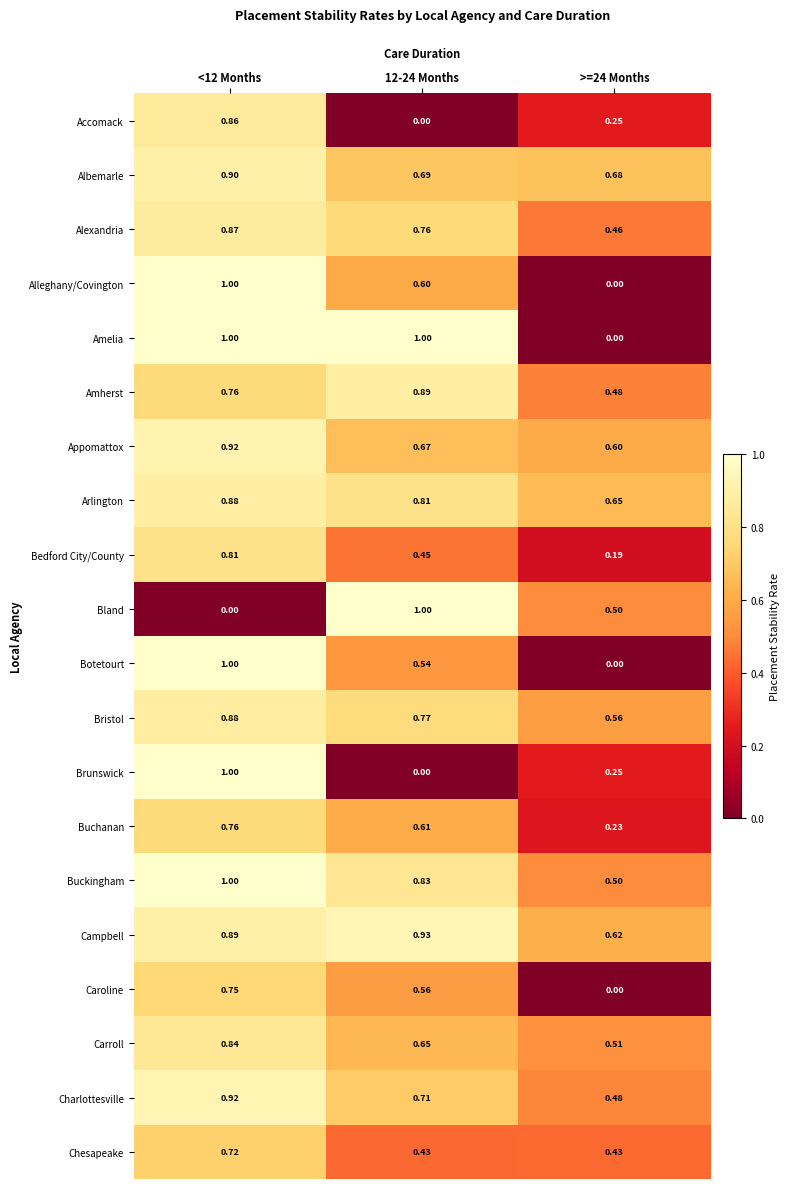

Which series has the largest total across all categories?

Campbell